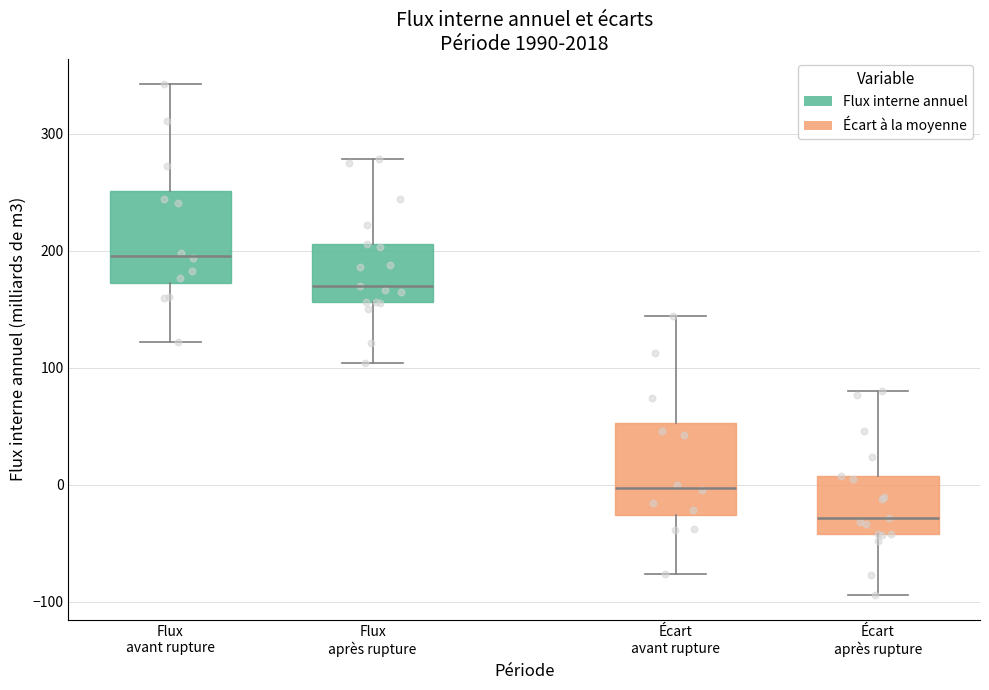

Reading left to right, transcribe this box plot: for each box, give where its median line is, the range the box spans, and where its two whiskers end, as read against the y-axis. The values are not printed on the chart, so give them approximately, as read against the axis.

Flux avant rupture: median 200, box 170 to 250, whiskers 120 to 340
Flux après rupture: median 170, box 160 to 210, whiskers 100 to 280
Écart avant rupture: median 0, box -30 to 50, whiskers -80 to 140
Écart après rupture: median -30, box -40 to 10, whiskers -90 to 80